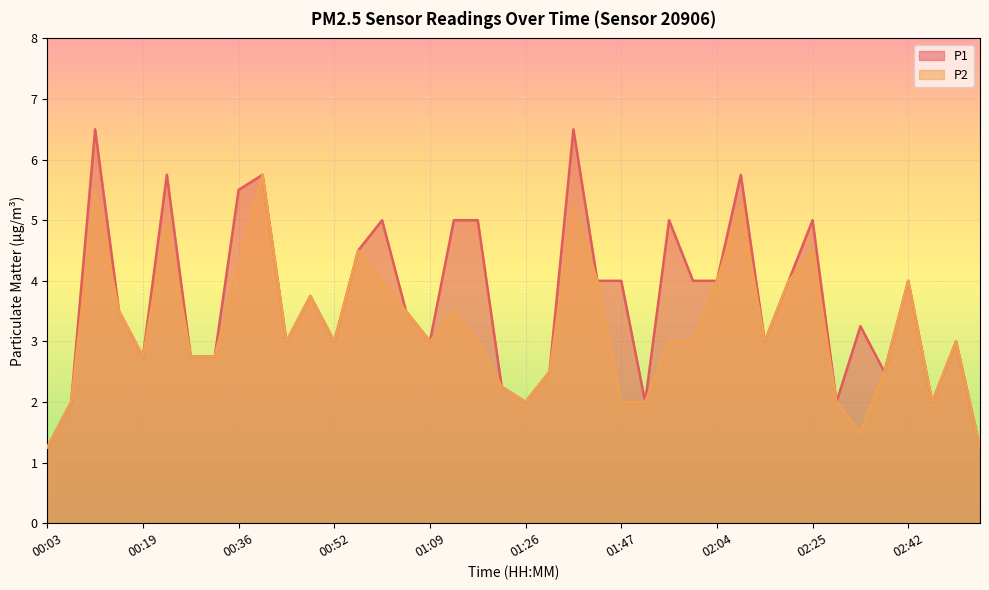

What is the total value across all series at 00:11?

12.0